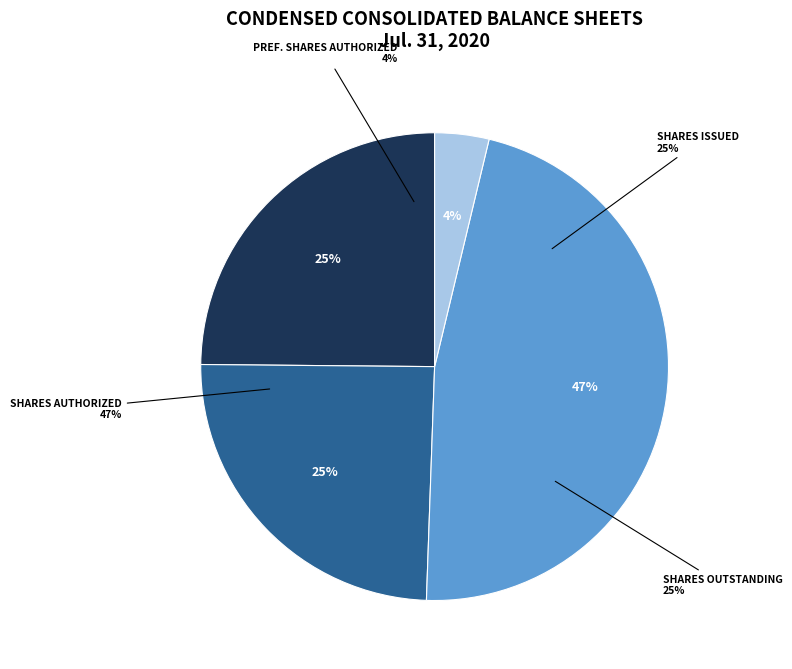

To the nearest percent, what portion does Common stock, shares outstanding represent?

25%